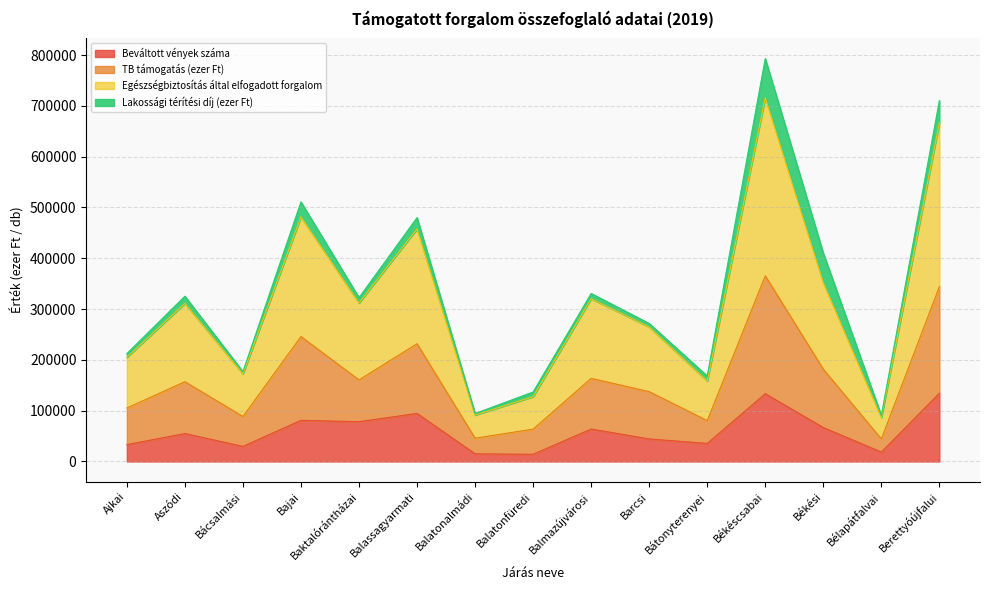

In Egészségbiztosítás által elfogadott forgalom, how many points are lower than both neighbors (excluding endpoints)?

5